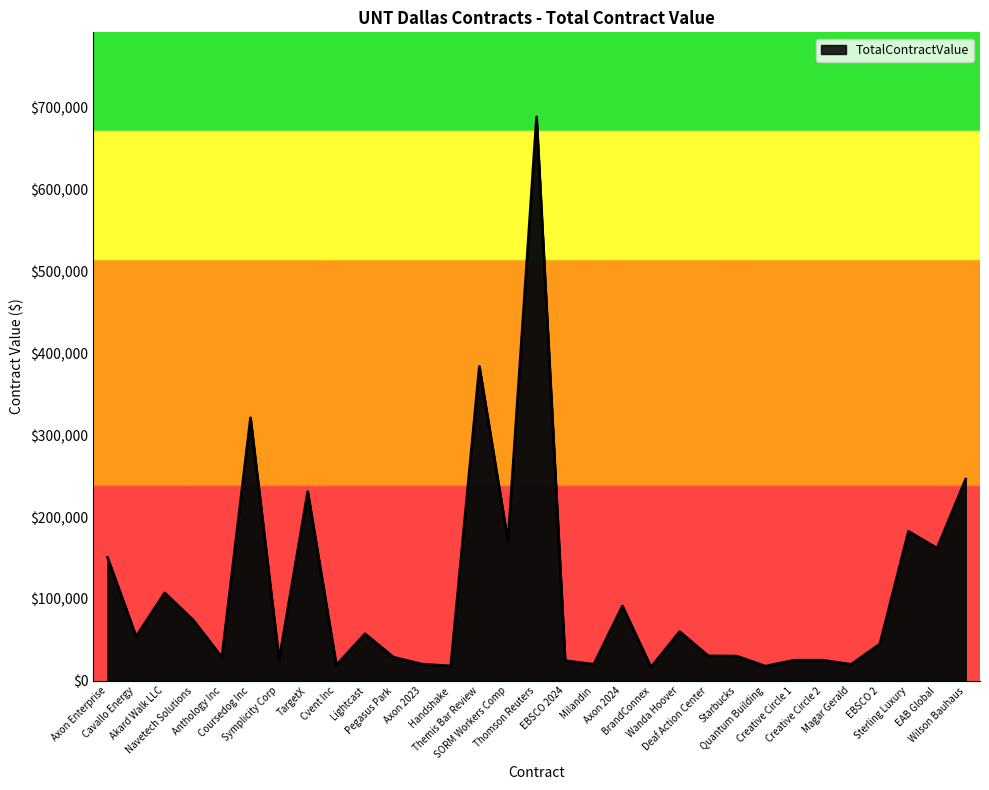

What is the change in value from Quantum Building to EBSCO 2?

+27117.0